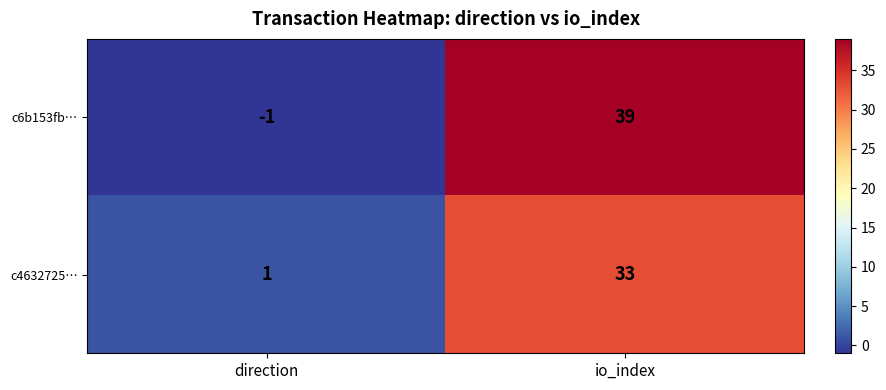

Read the c4632725… value at io_index, to the nearest 5.

35